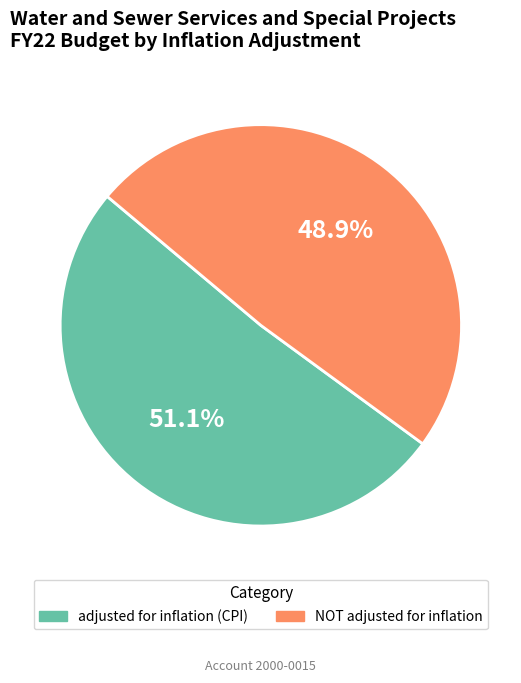

To the nearest percent, what is the difference between the adjusted for inflation (CPI) and NOT adjusted for inflation slice percentages?

2%